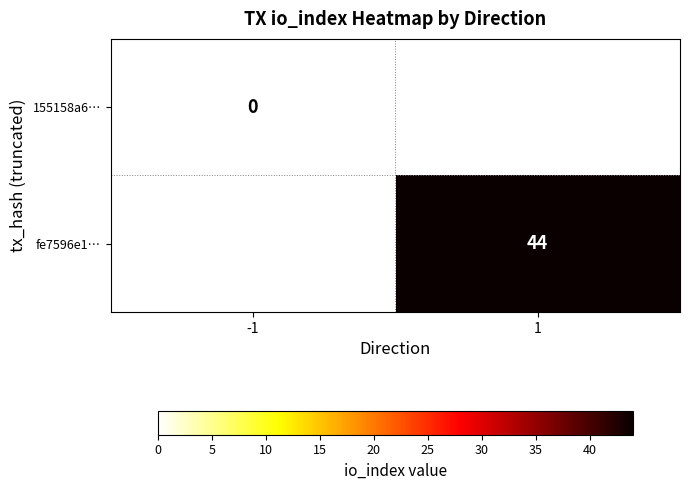

Is it true that fe7596e1… equals 64 at 1?

False